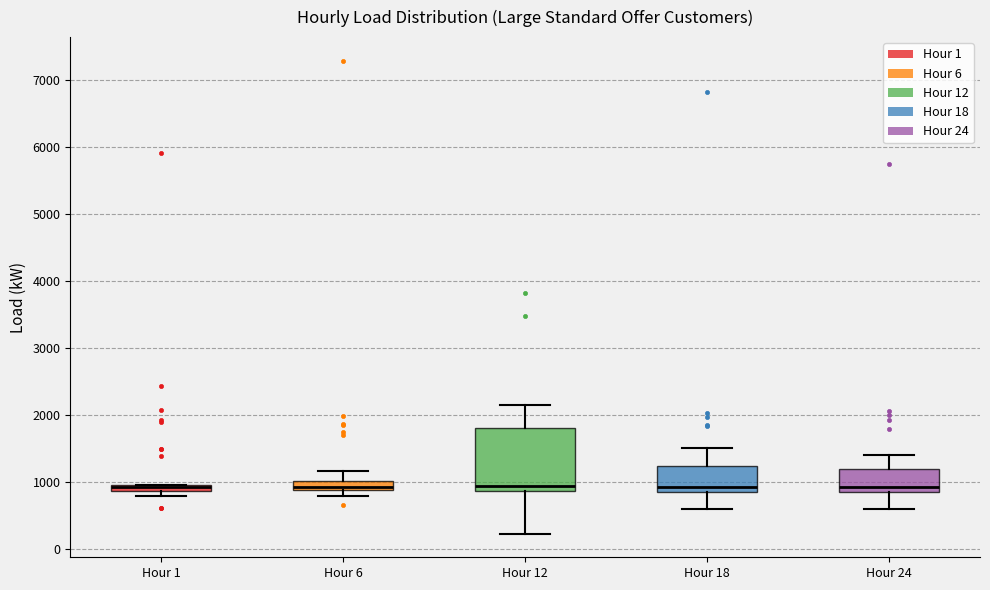

Which box is the tallest, from its lower edge to its upper edge?

Hour 12